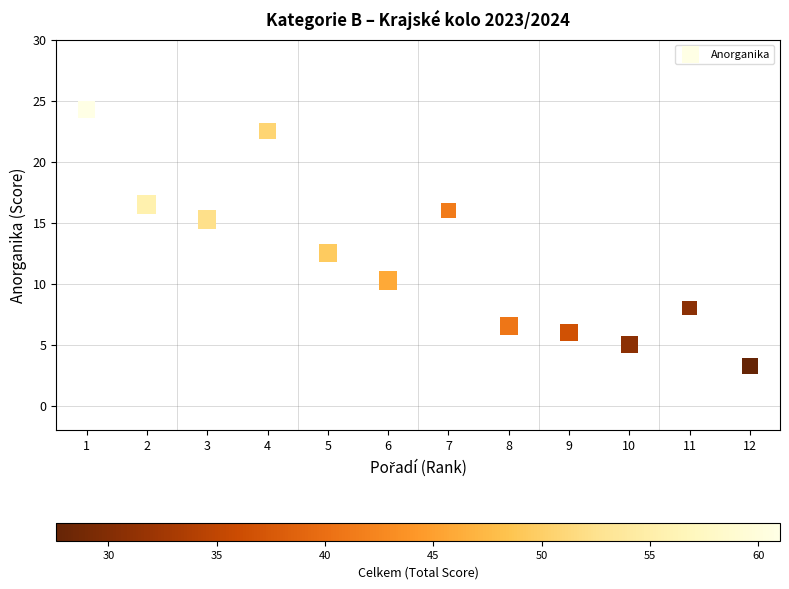

What Y value in the scatter plot is closest to 13?

12.5